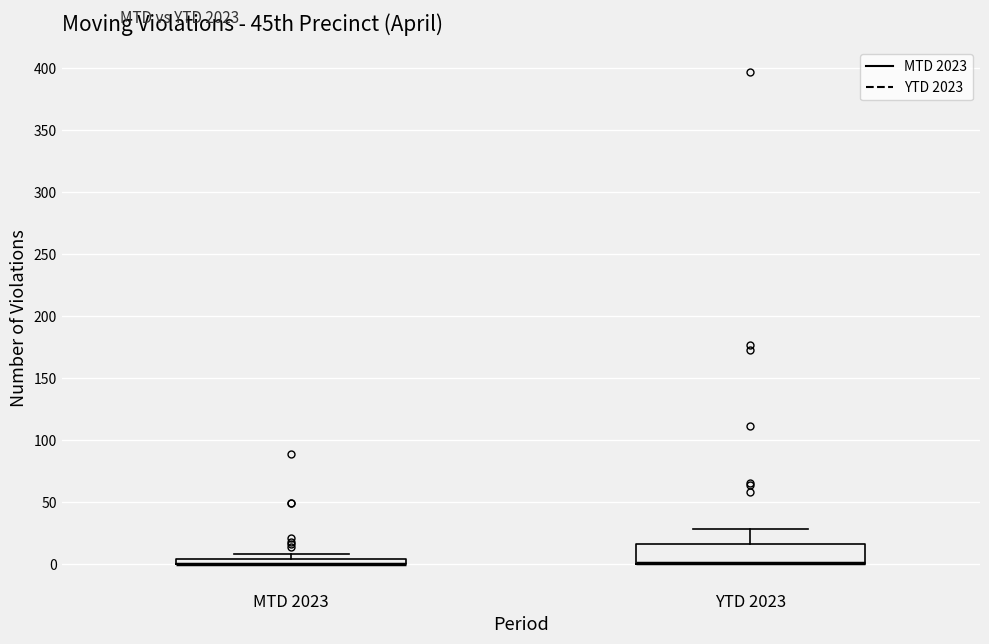

Where is the lower edge of the box for YTD 2023 on the y-axis? The values are not printed on the chart, so give them approximately, as read against the axis.

0